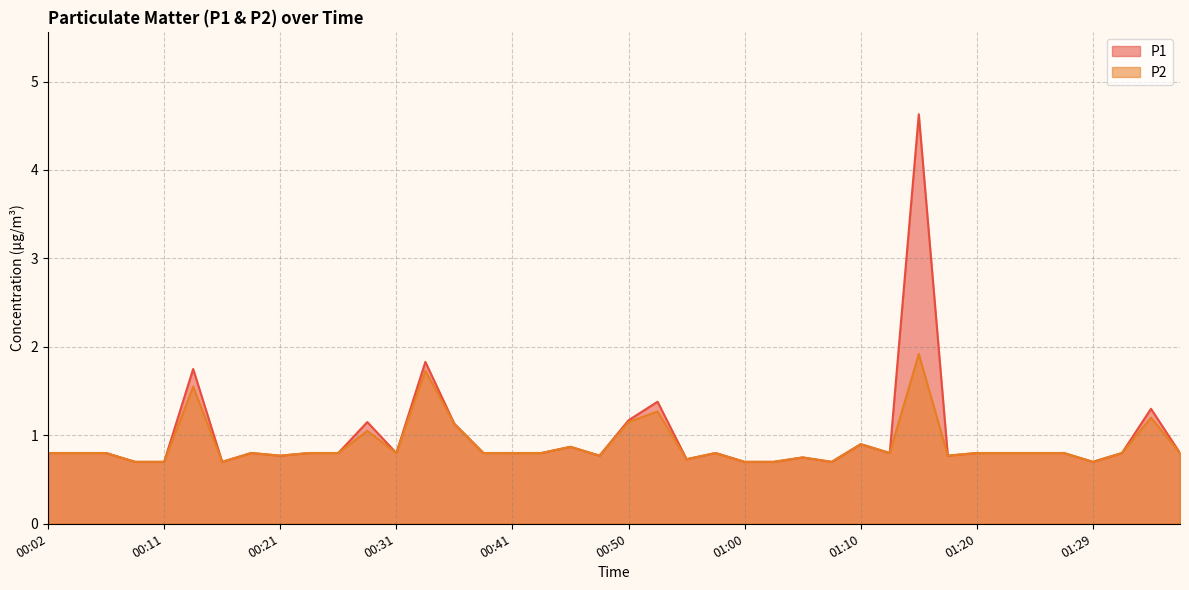

True or false: P2 and P1 intersect in this chart.

False